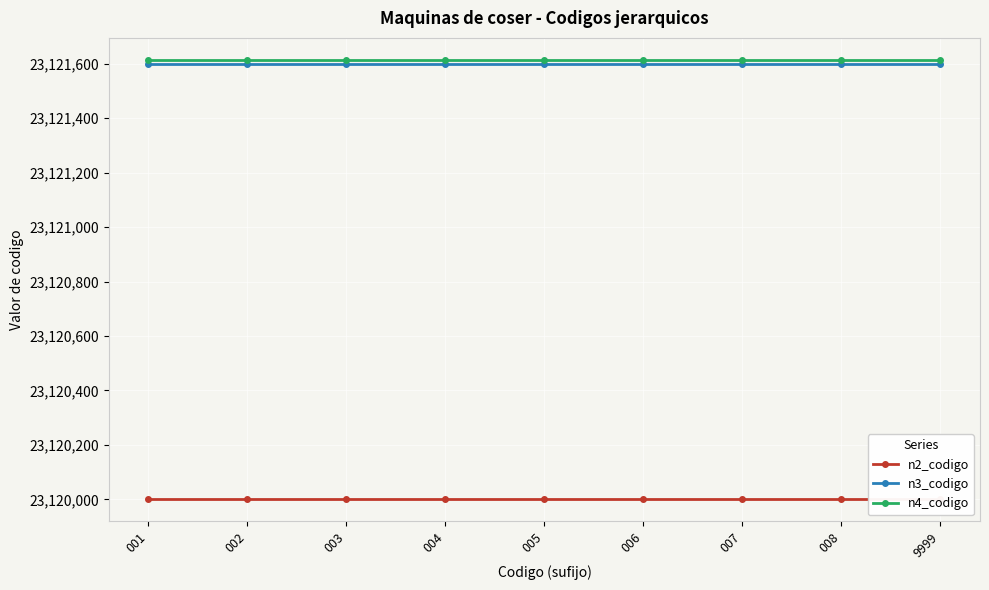

What is the value of the n4_codigo point at the 2nd from the left?

23121614